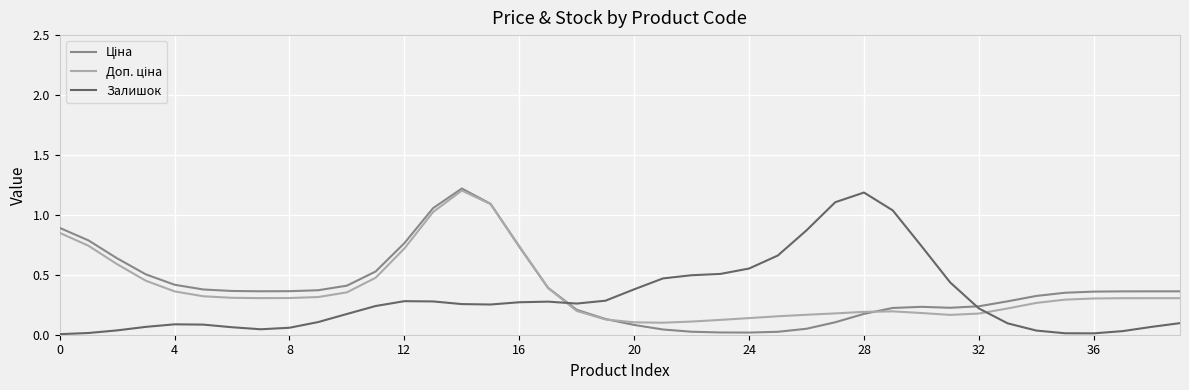

At which category does Доп. ціна reach its first local peak?

14